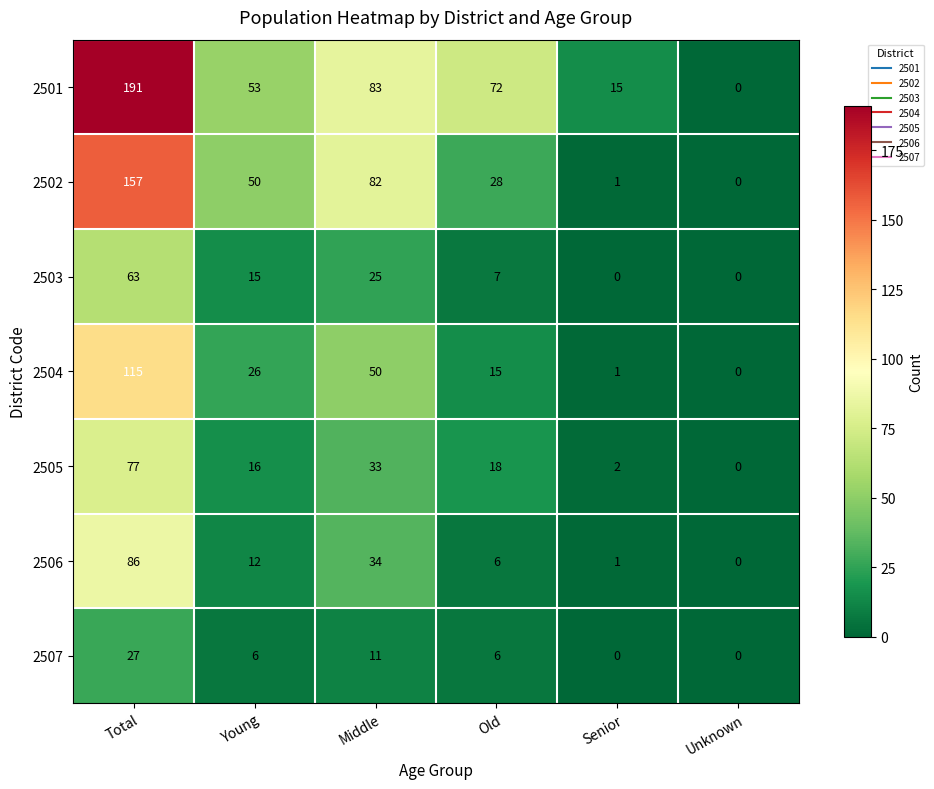

Rank the series at Young from lowest to highest value.

2507, 2506, 2503, 2505, 2504, 2502, 2501